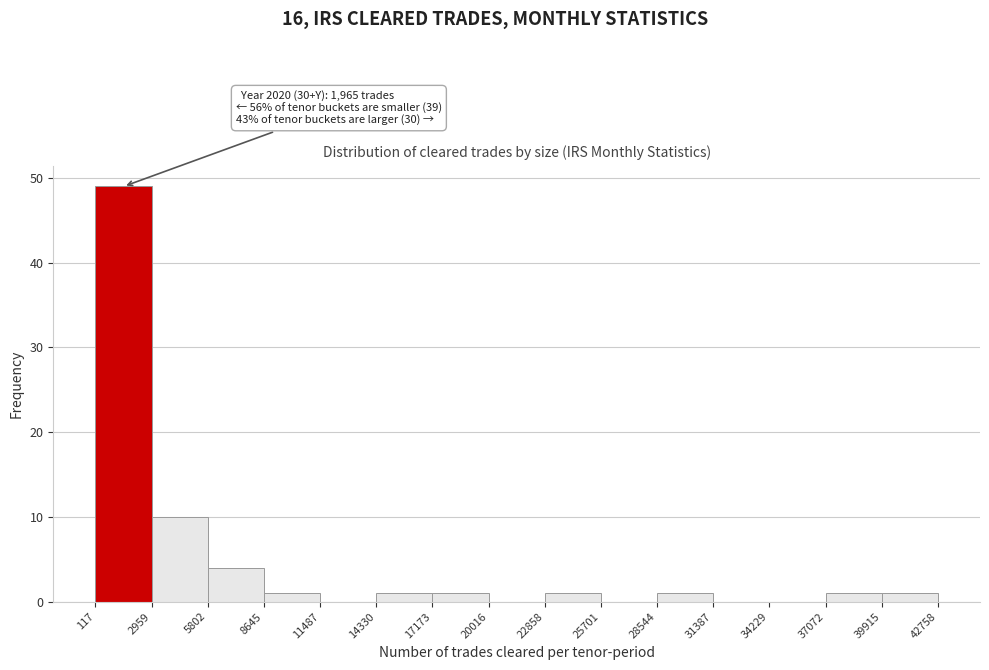

Over which range of the x-axis is the bar tallest?

117 to 2959